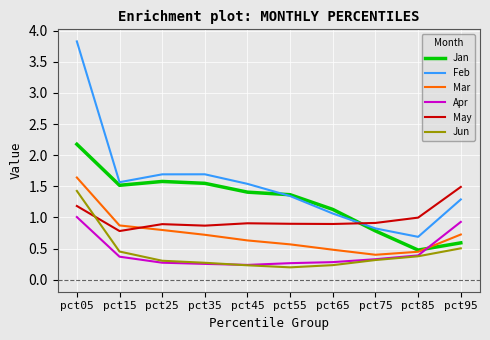

Is the value of Jun at pct65 greater than the value of May at pct65?

No